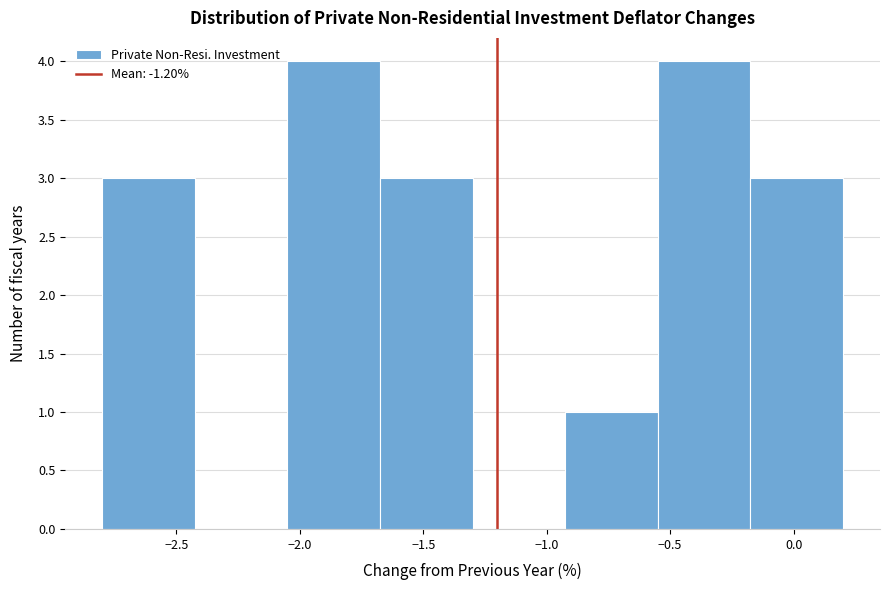

Reading left to right, list every bar in this chart as the range it spans on the x-axis followed by its height. Neither the bar edges nor the heights are printed on the chart, so give them approximately, as read against the axes.

-2.800 to -2.425: 3
-2.425 to -2.050: 0
-2.050 to -1.675: 4
-1.675 to -1.300: 3
-1.300 to -0.925: 0
-0.925 to -0.550: 1
-0.550 to -0.175: 4
-0.175 to 0.200: 3